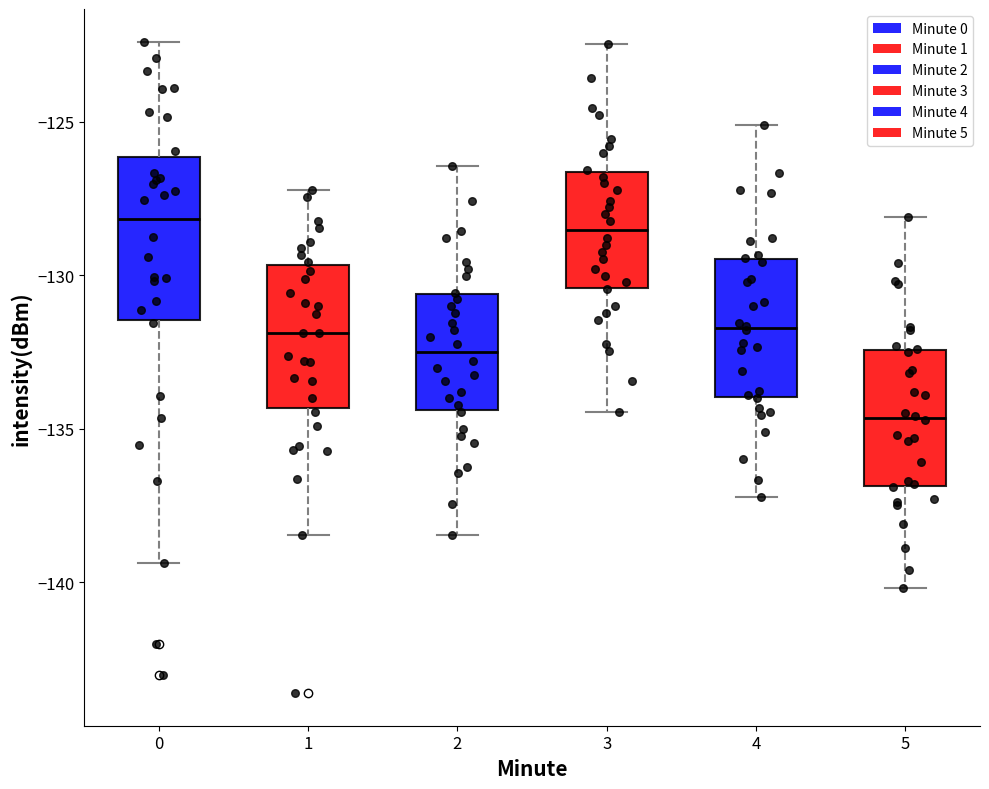

Which box has the lowest median line?

5